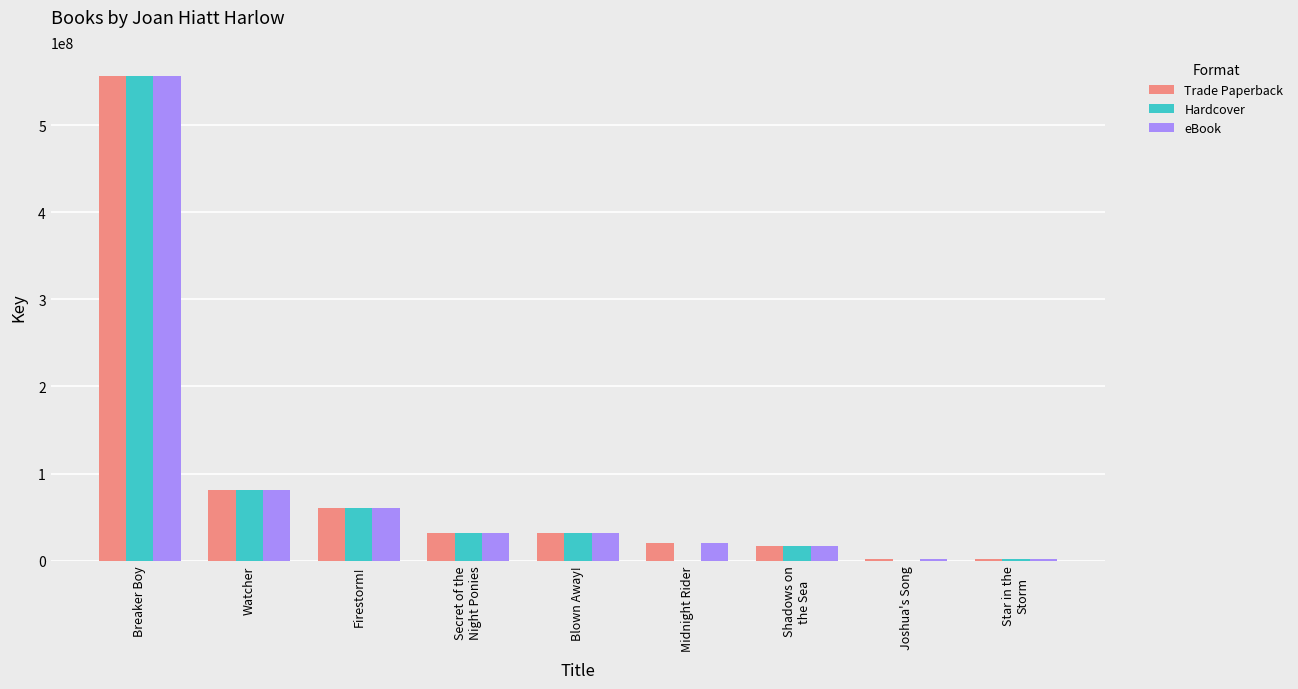

Which category has the highest value in the Hardcover series?

Breaker Boy